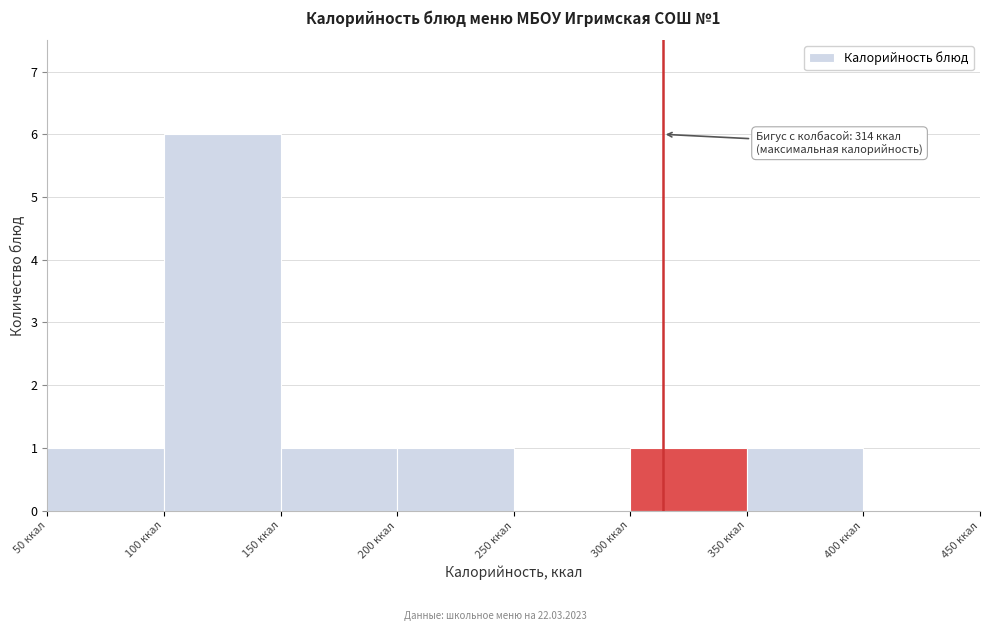

Over which range of the x-axis is the bar tallest?

100 to 150